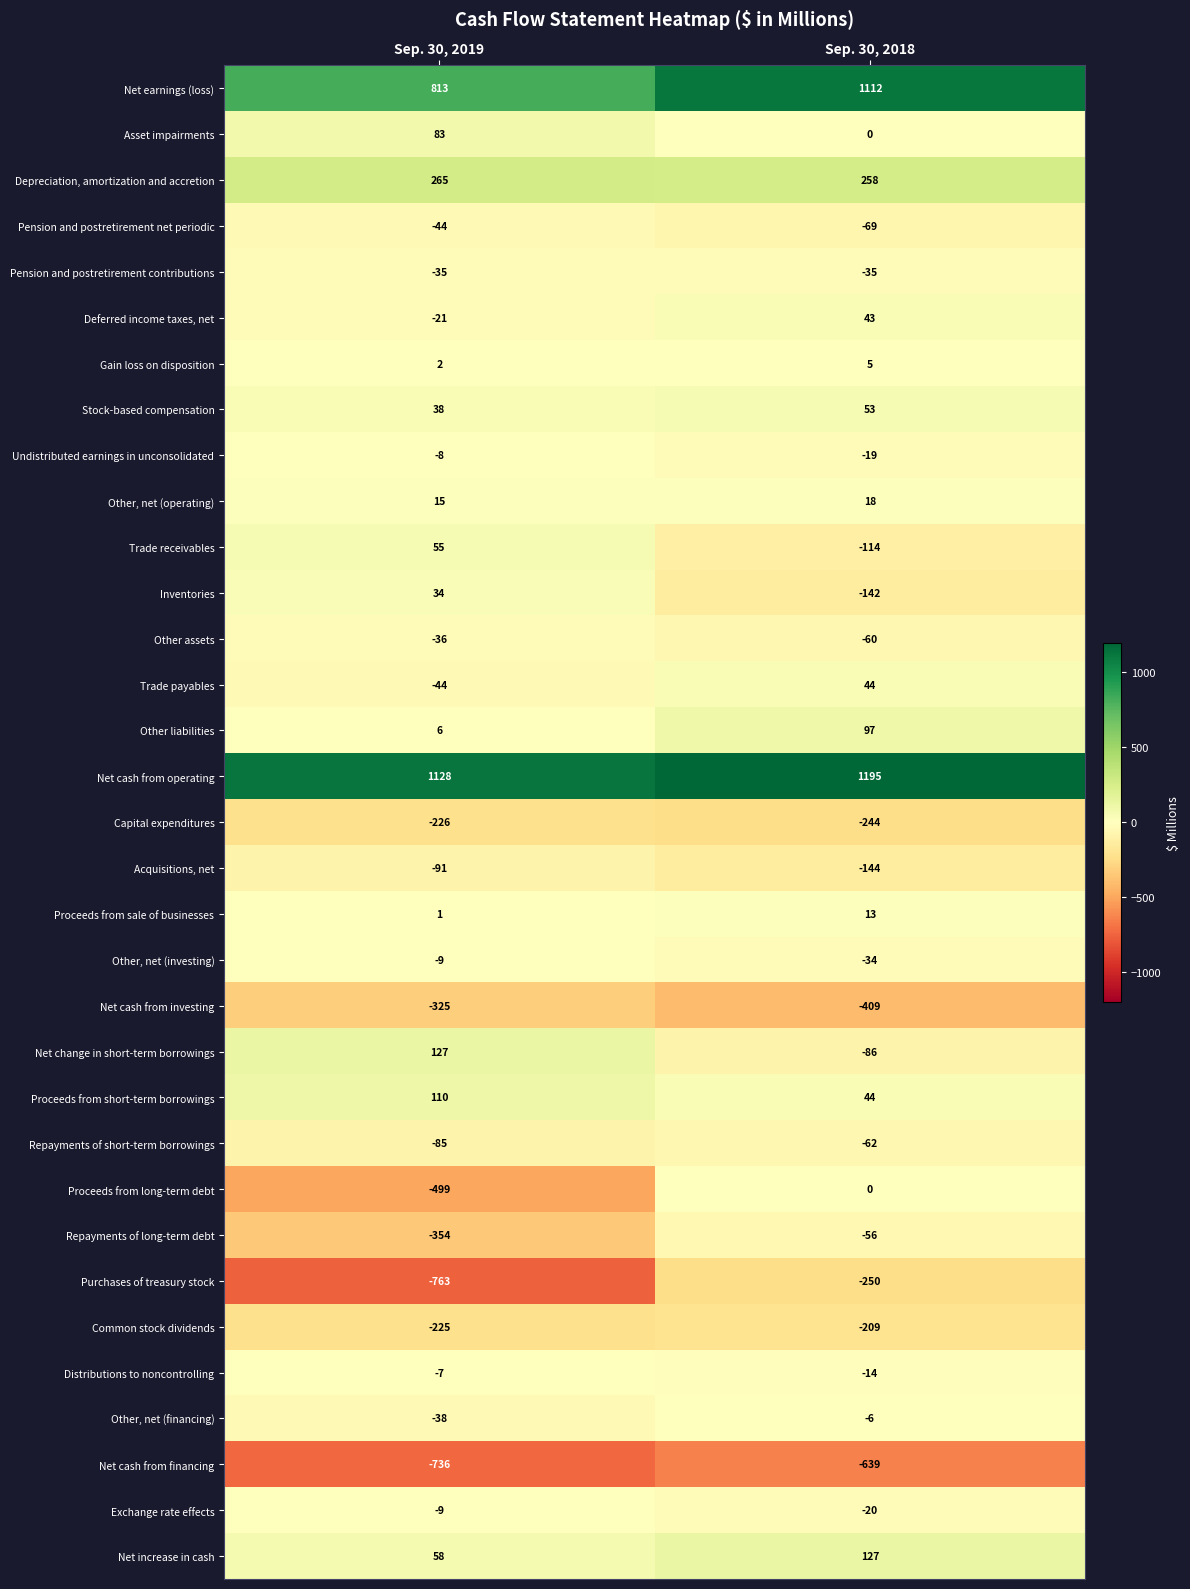

What is the total value across all series at Sep. 30, 2019?

-820